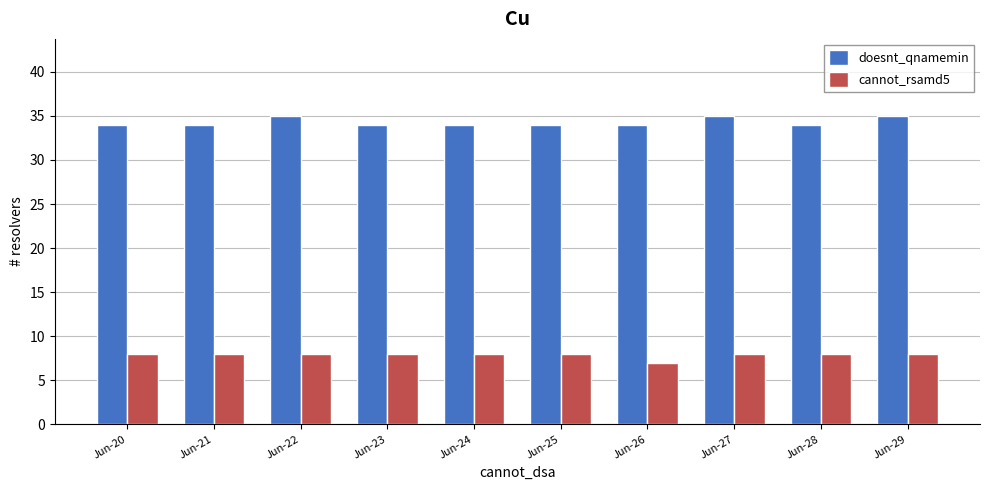

What is the spread (max minus min) of values at Jun-27?

27